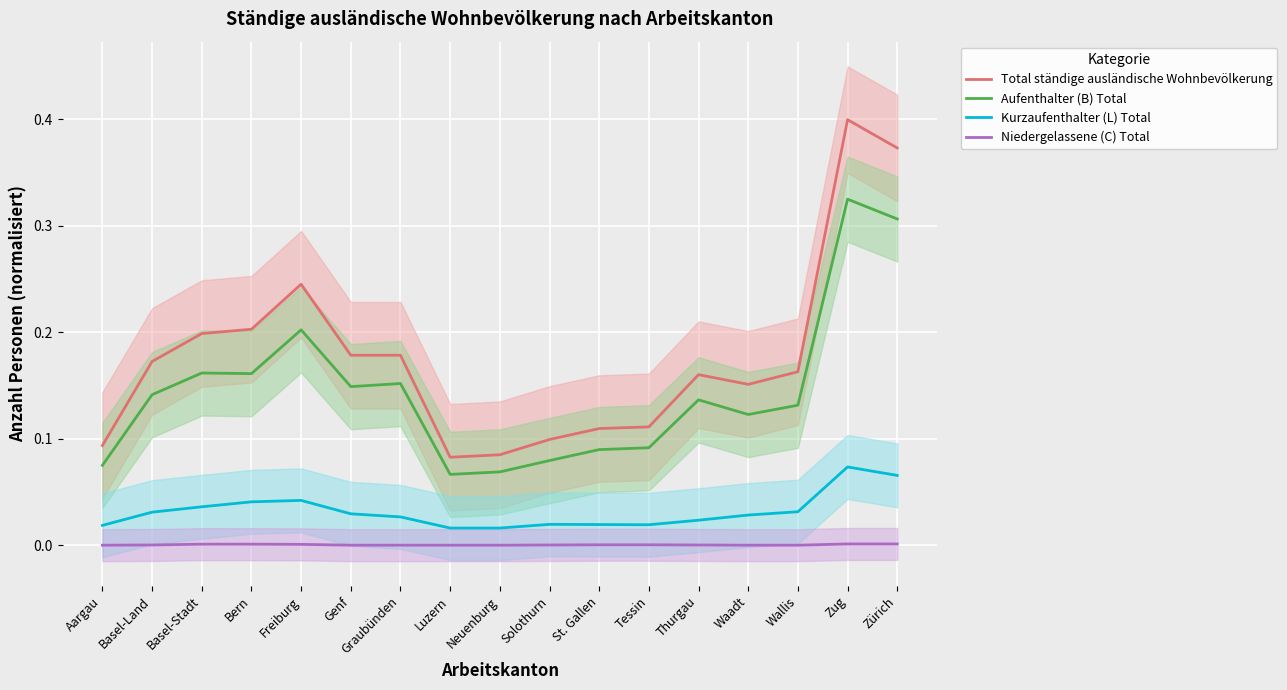

Reading left to right, what are all the values shown in this chart?

Total ständige ausländische Wohnbevölkerung: Aargau=0.1	Basel-Land=0.2	Basel-Stadt=0.2	Bern=0.2	Freiburg=0.2	Genf=0.2	Graubünden=0.2	Luzern=0.1	Neuenburg=0.1	Solothurn=0.1	St. Gallen=0.1	Tessin=0.1	Thurgau=0.2	Waadt=0.2	Wallis=0.2	Zug=0.4	Zürich=0.4
Aufenthalter (B) Total: Aargau=0.1	Basel-Land=0.1	Basel-Stadt=0.2	Bern=0.2	Freiburg=0.2	Genf=0.1	Graubünden=0.2	Luzern=0.1	Neuenburg=0.1	Solothurn=0.1	St. Gallen=0.1	Tessin=0.1	Thurgau=0.1	Waadt=0.1	Wallis=0.1	Zug=0.3	Zürich=0.3
Kurzaufenthalter (L) Total: Aargau=0.0	Basel-Land=0.0	Basel-Stadt=0.0	Bern=0.0	Freiburg=0.0	Genf=0.0	Graubünden=0.0	Luzern=0.0	Neuenburg=0.0	Solothurn=0.0	St. Gallen=0.0	Tessin=0.0	Thurgau=0.0	Waadt=0.0	Wallis=0.0	Zug=0.1	Zürich=0.1
Niedergelassene (C) Total: Aargau=0.0	Basel-Land=0.0	Basel-Stadt=0.0	Bern=0.0	Freiburg=0.0	Genf=0.0	Graubünden=0.0	Luzern=0.0	Neuenburg=0.0	Solothurn=0.0	St. Gallen=0.0	Tessin=0.0	Thurgau=0.0	Waadt=0.0	Wallis=0.0	Zug=0.0	Zürich=0.0